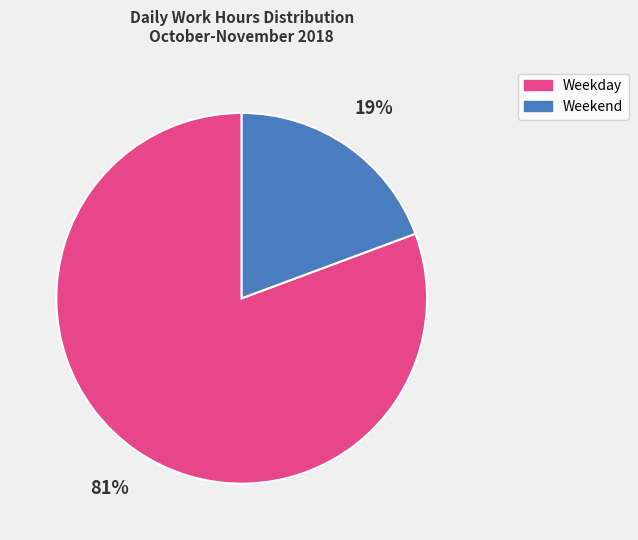

Is Weekday the majority of the pie?

Yes